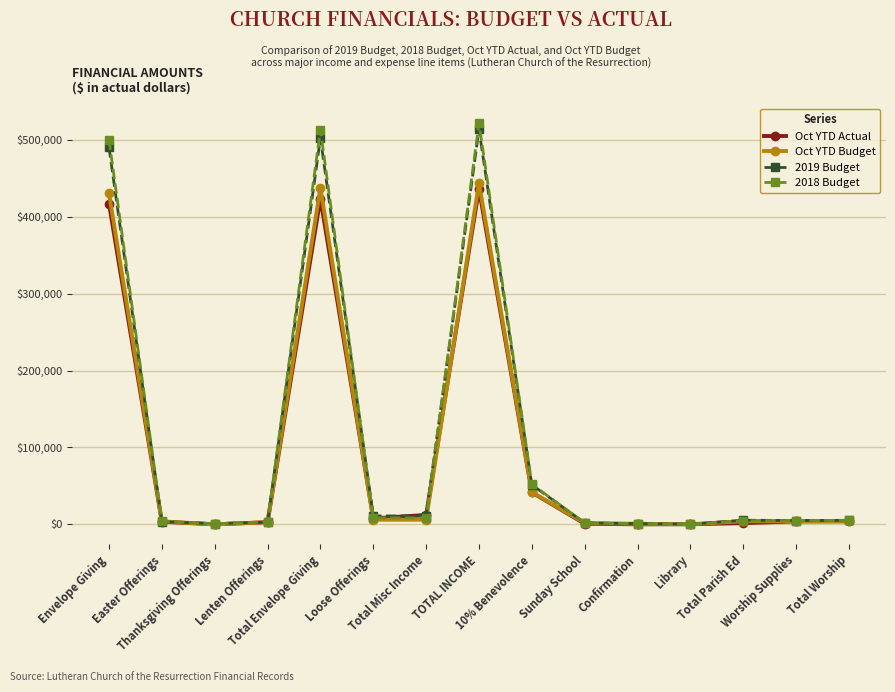

Which series has the widest spread of values?

2018 Budget